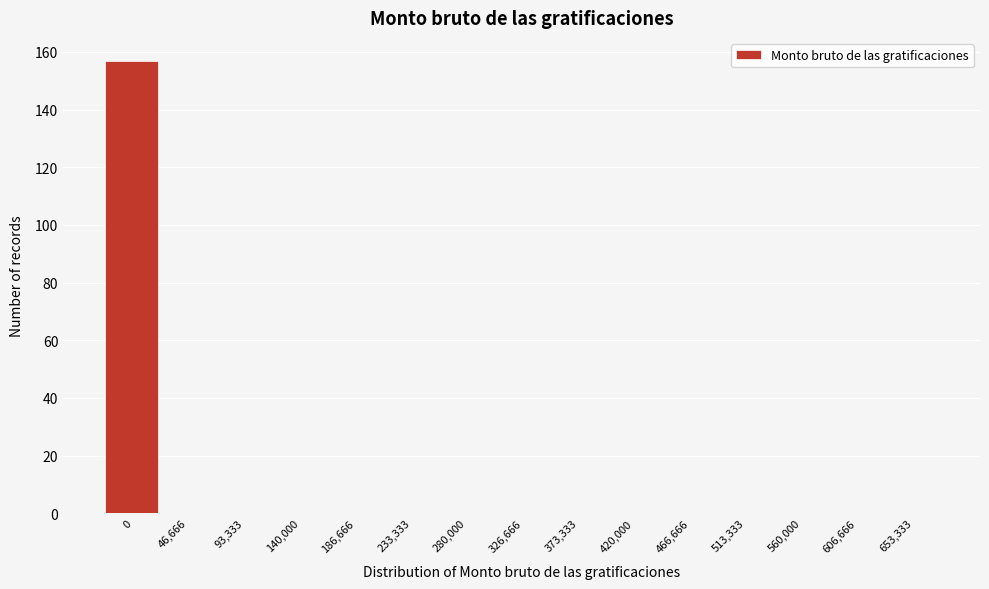

Reading left to right, what are all the values shown in this chart?

0=157	46,666=0	93,333=0	140,000=0	186,666=0	233,333=0	280,000=0	326,666=0	373,333=0	420,000=0	466,666=0	513,333=0	560,000=0	606,666=0	653,333=0